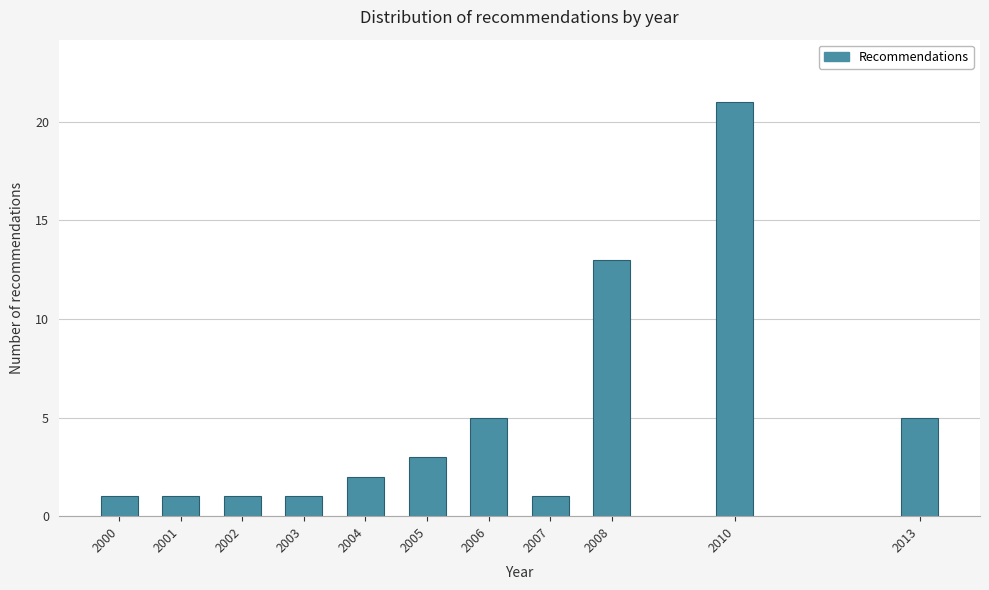

Reading left to right, extract all data points from this chart.

1	1	1	1	2	3	5	1	13	21	5